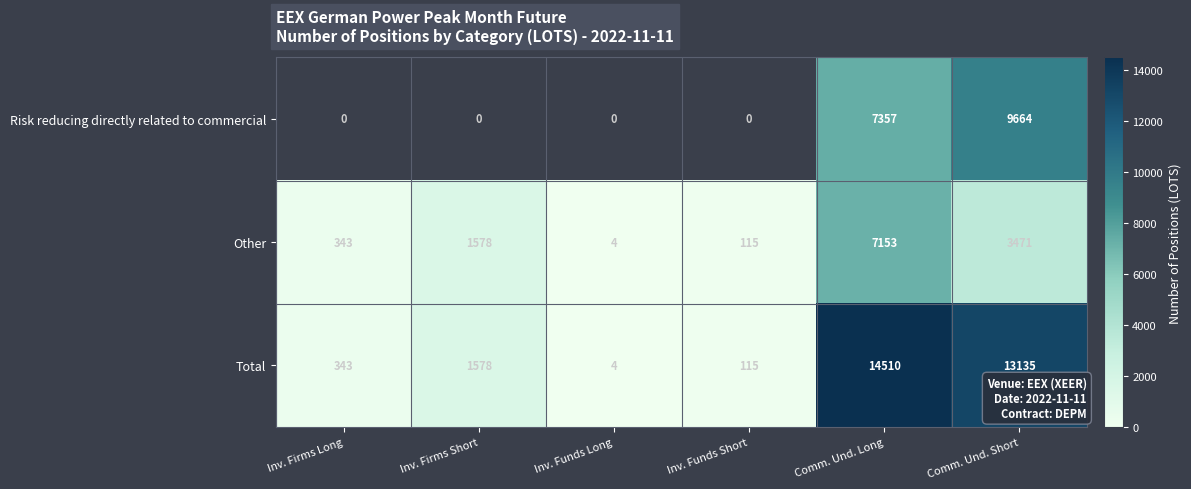

At which category is the sum across all series the highest?

Comm. Und. Long